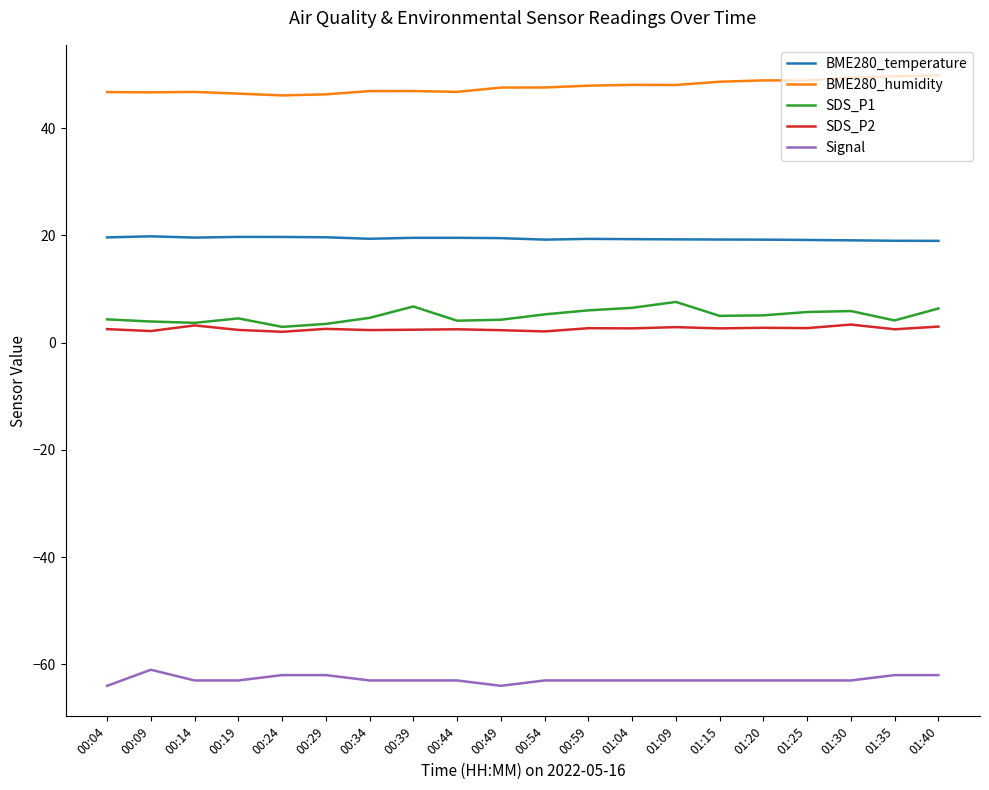

The value of BME280_humidity at 00:24 is 46.1. True or false?

True